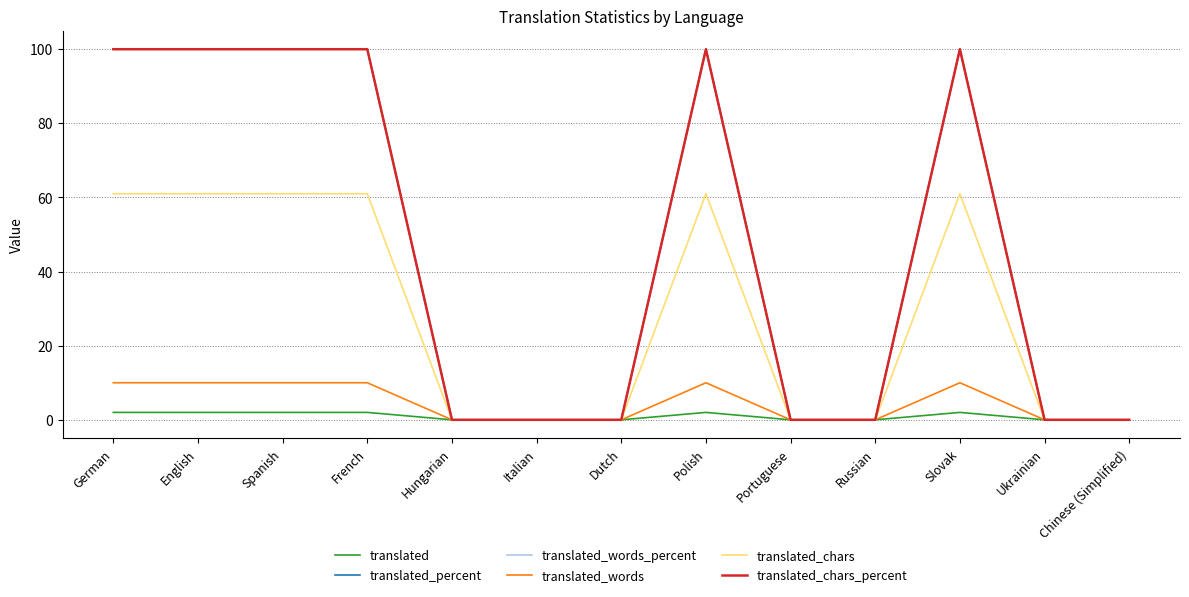

How many lines are shown in the chart?

6